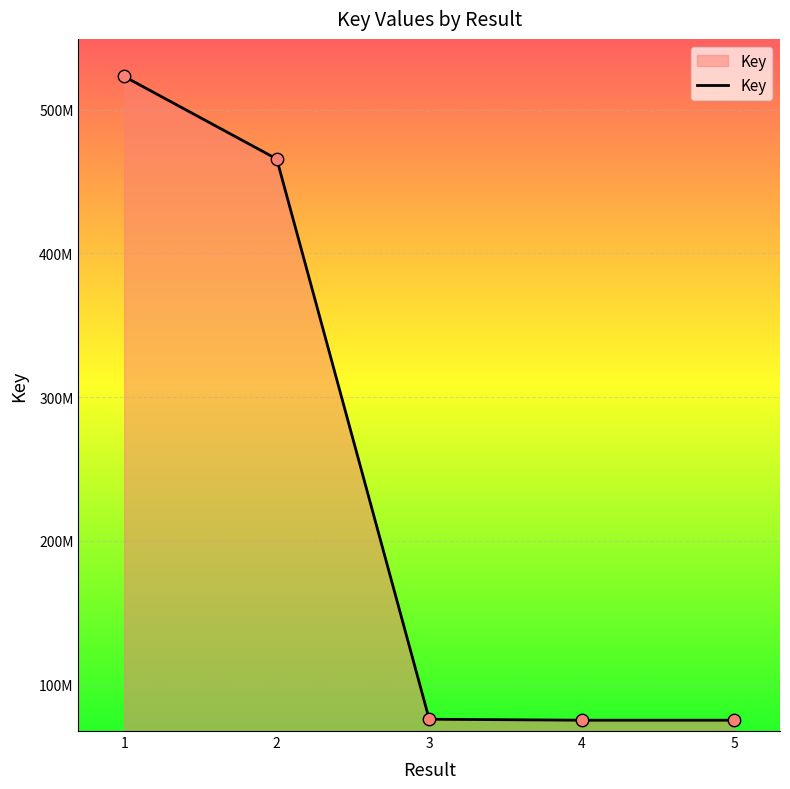

What is the change in value from 2 to 4?

-390354227